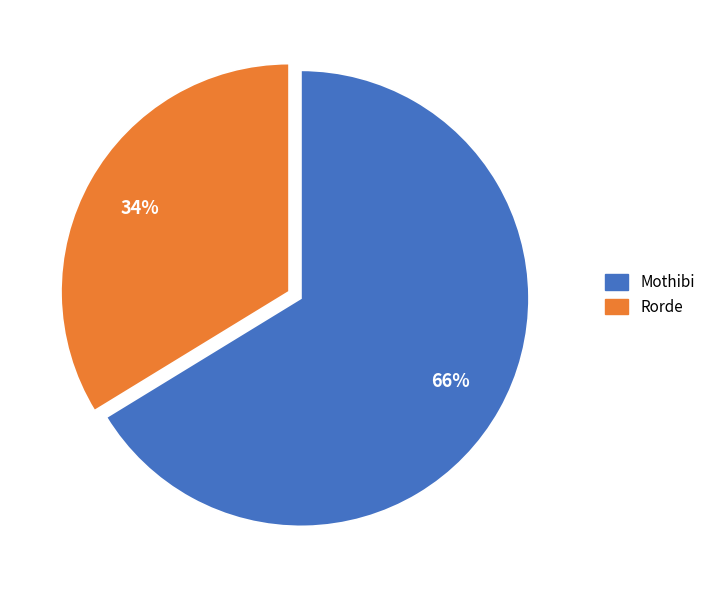

To the nearest percent, what is the average slice percentage?

50%